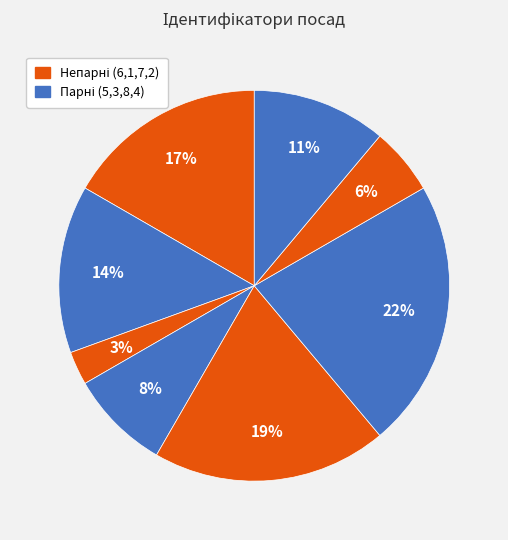

Rank the categories by value from highest to lowest.

Завідувач філією, Директор, В.о. директора, В.о. начальника, Ректор, Головний лікар, Начальник, Генеральний директор